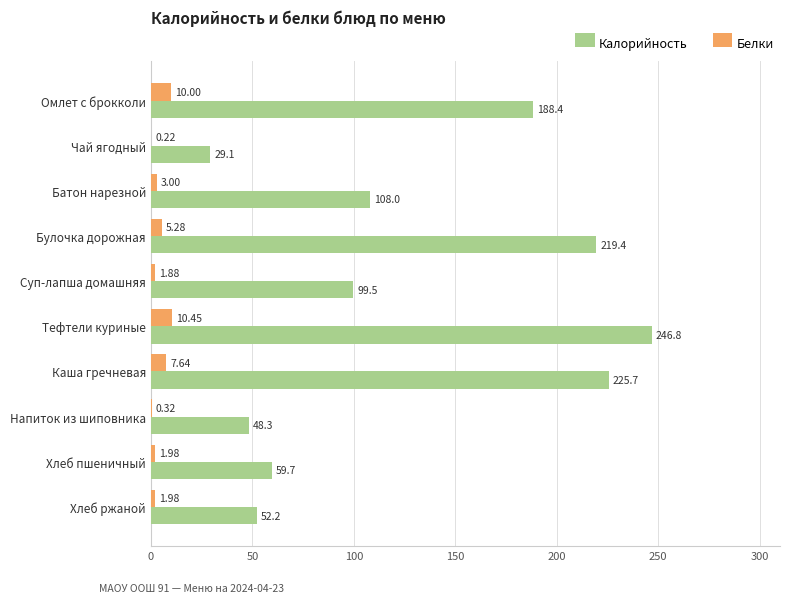

What is the average value of the Белки series?

4.3